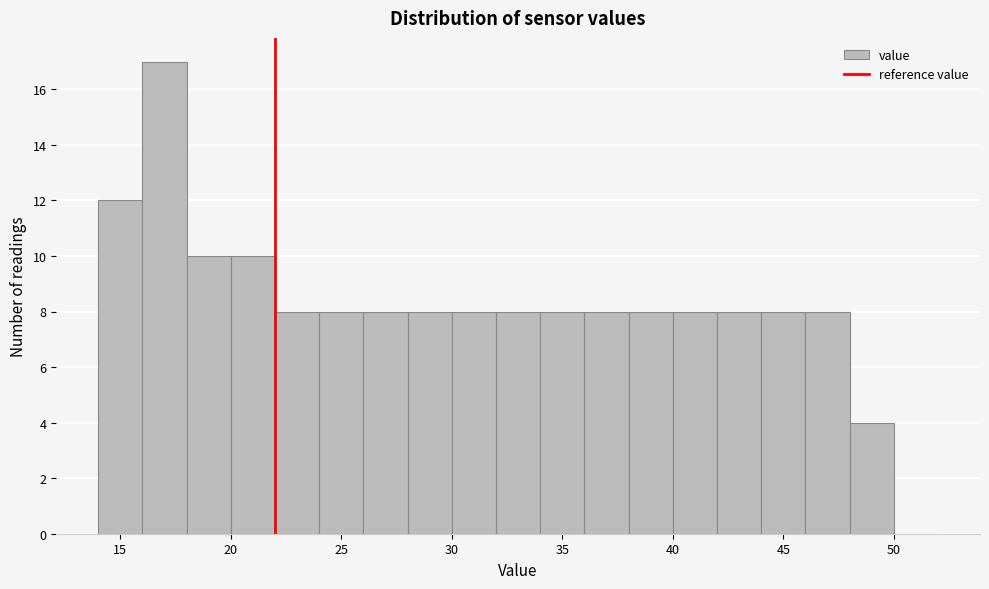

Reading left to right, list every bar in this chart as the range it spans on the x-axis followed by its height. The values are not printed on the chart, so give them approximately, as read against the axis.

14 to 16: 12
16 to 18: 17
18 to 20: 10
20 to 22: 10
22 to 24: 8
24 to 26: 8
26 to 28: 8
28 to 30: 8
30 to 32: 8
32 to 34: 8
34 to 36: 8
36 to 38: 8
38 to 40: 8
40 to 42: 8
42 to 44: 8
44 to 46: 8
46 to 48: 8
48 to 50: 4
50 to 52: 0